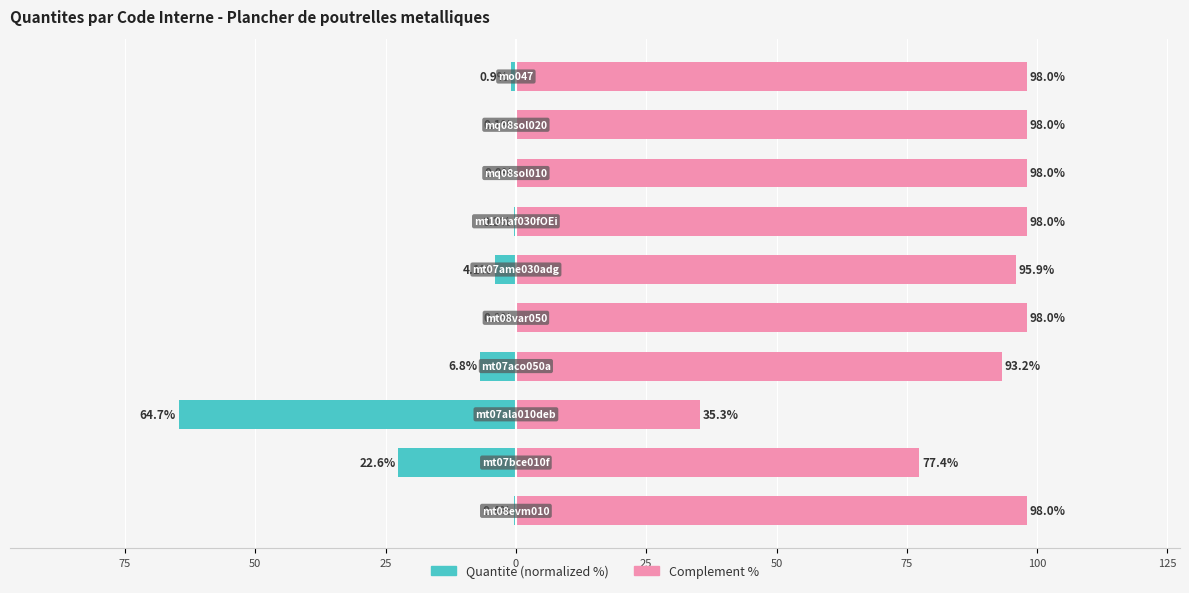

At 100, list the series in order from largest to smallest.

Complement %, Quantite (normalized %)